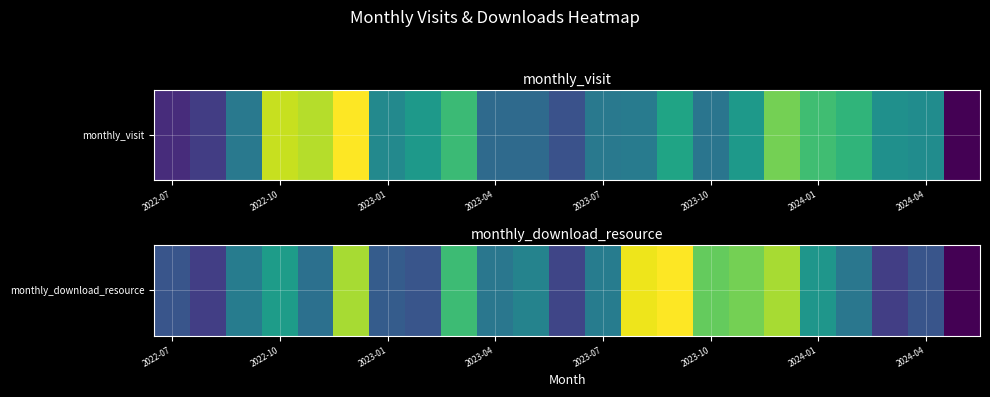

How many positive values are there?

22